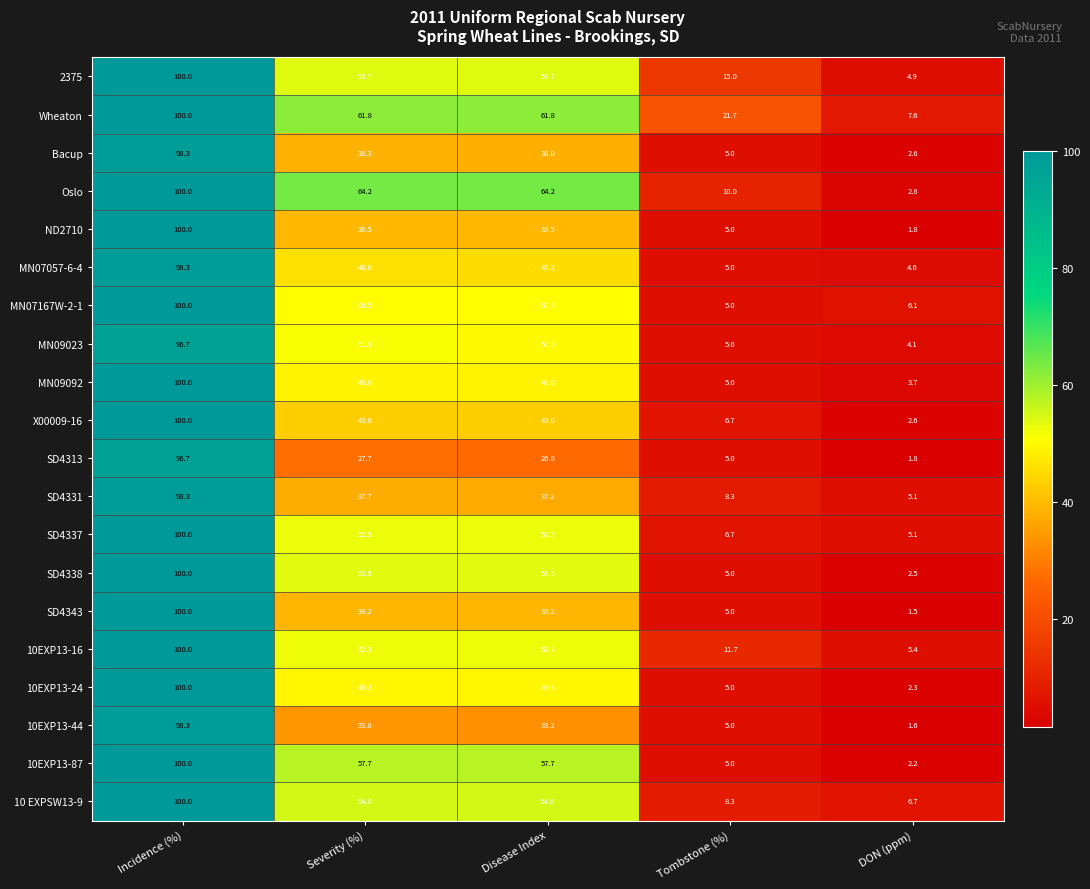

What is the sum of the SD4338 values at Incidence (%) and Severity (%)?

153.5